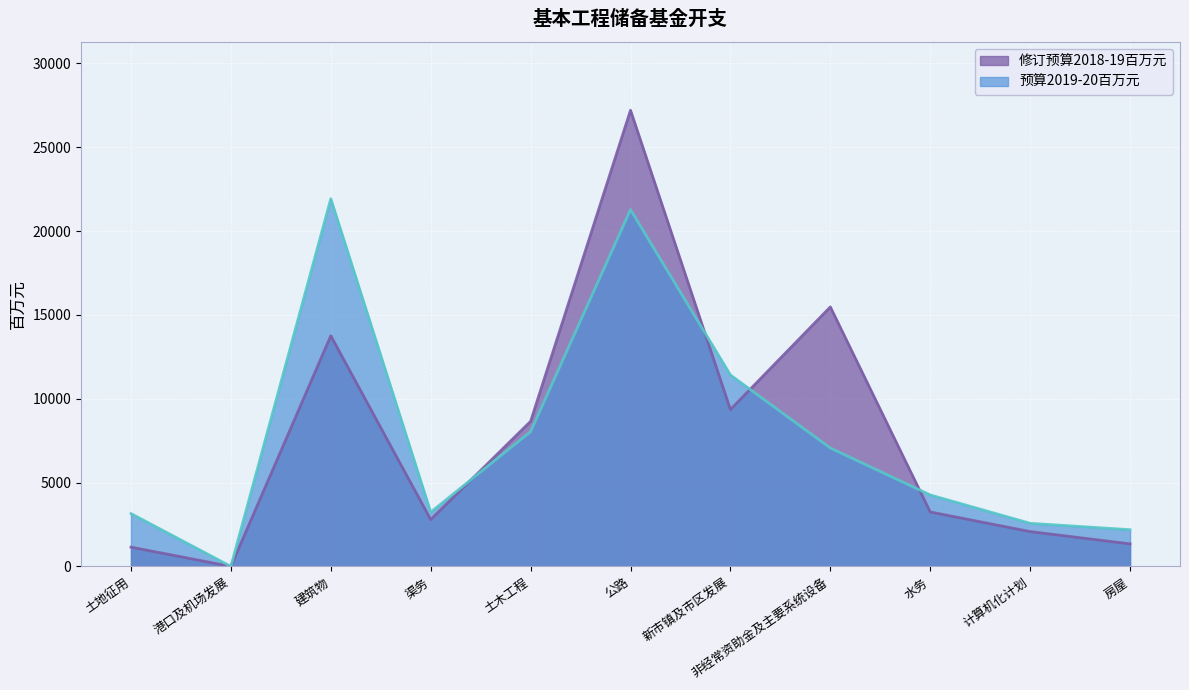

Which series has the largest total across all categories?

预算2019-20百万元